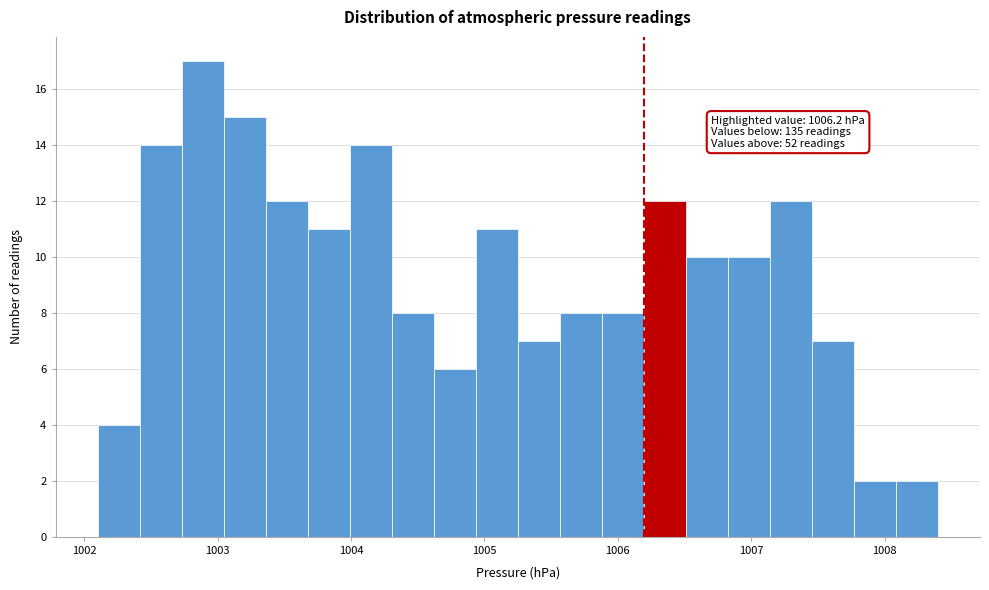

Around what value on the x-axis is the tallest bar? Give the approximate position of its centre, as read against the axis.

1002.9